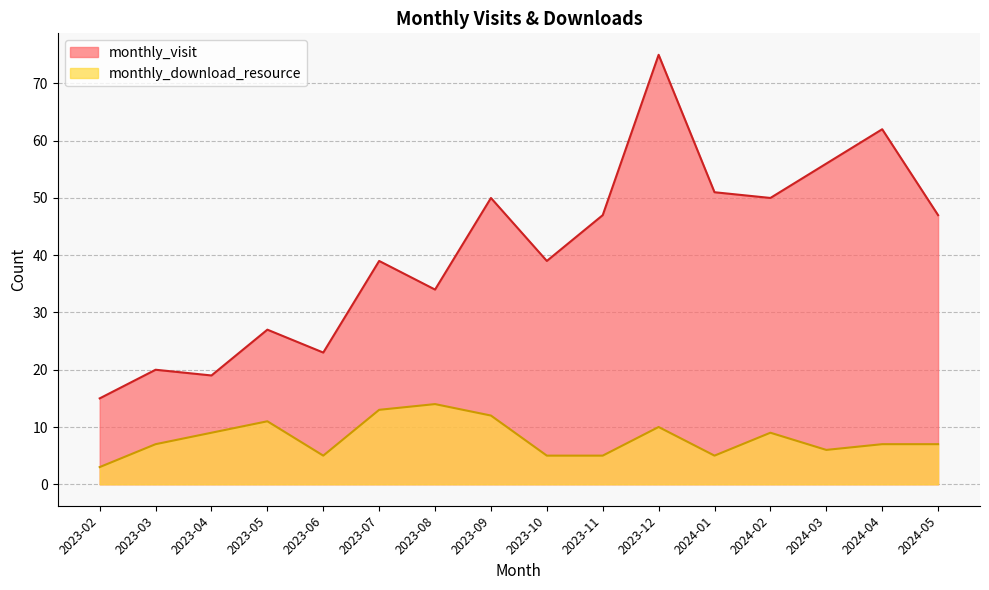

Which category has the lowest value in the monthly_download_resource series?

2023-02